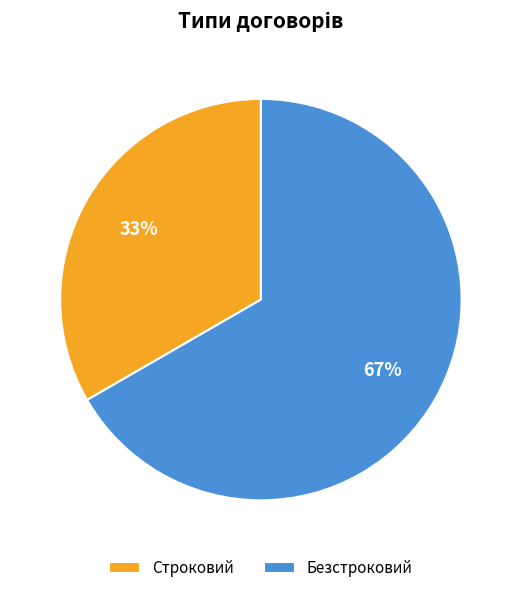

Which category has the biggest portion of the pie?

Безстроковий